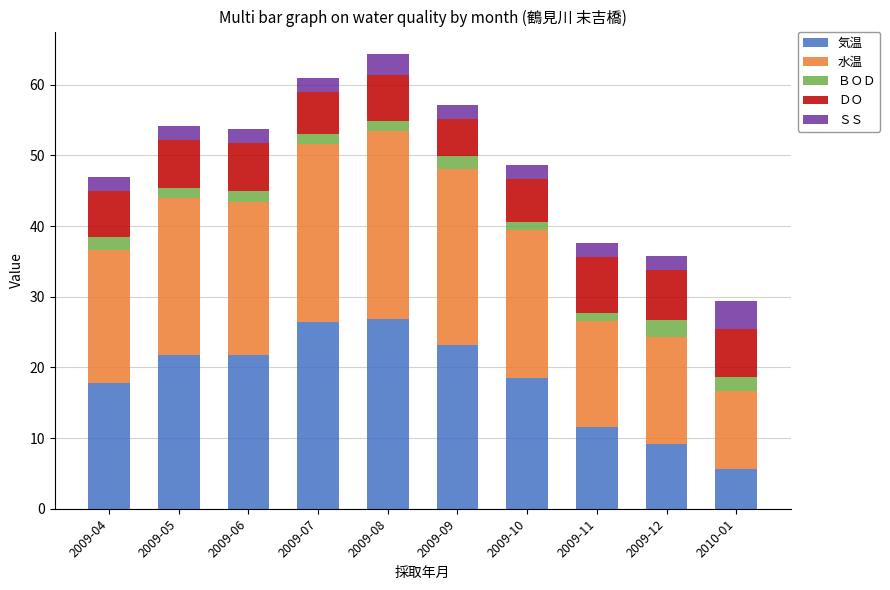

True or false: 気温 has a value of 39.3 at 2009-09.

False